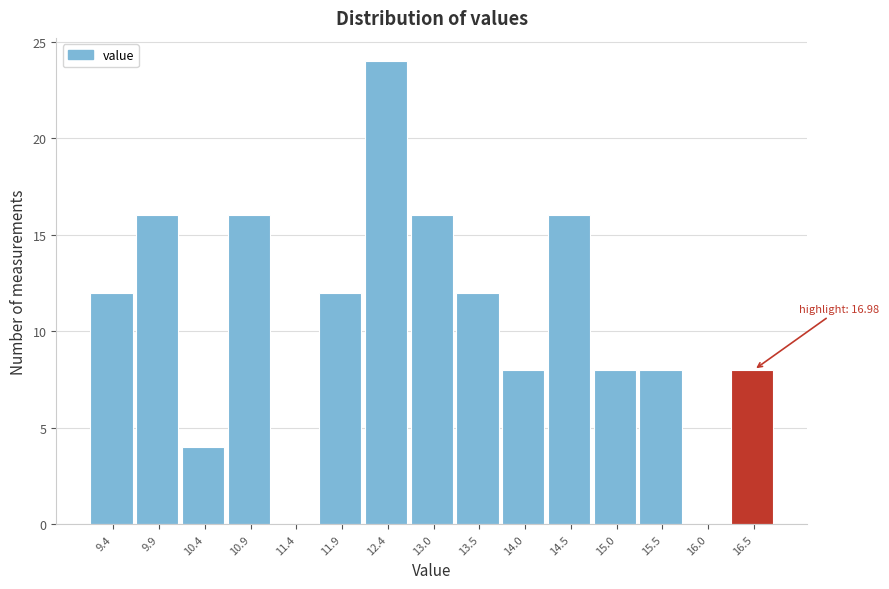

Reading left to right, extract all data points from this chart.

9.4=12	9.9=16	10.4=4	10.9=16	11.4=0	11.9=12	12.4=24	13.0=16	13.5=12	14.0=8	14.5=16	15.0=8	15.5=8	16.0=0	16.5=8